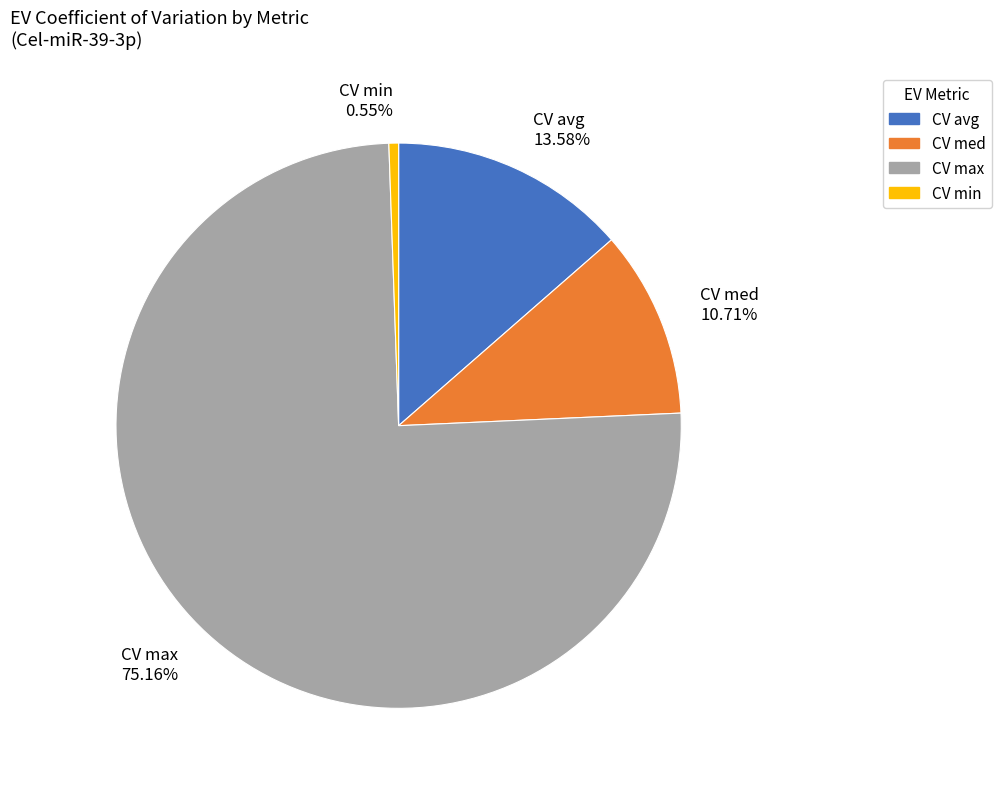

What percentage is the CV med slice, to the nearest percent?

11%